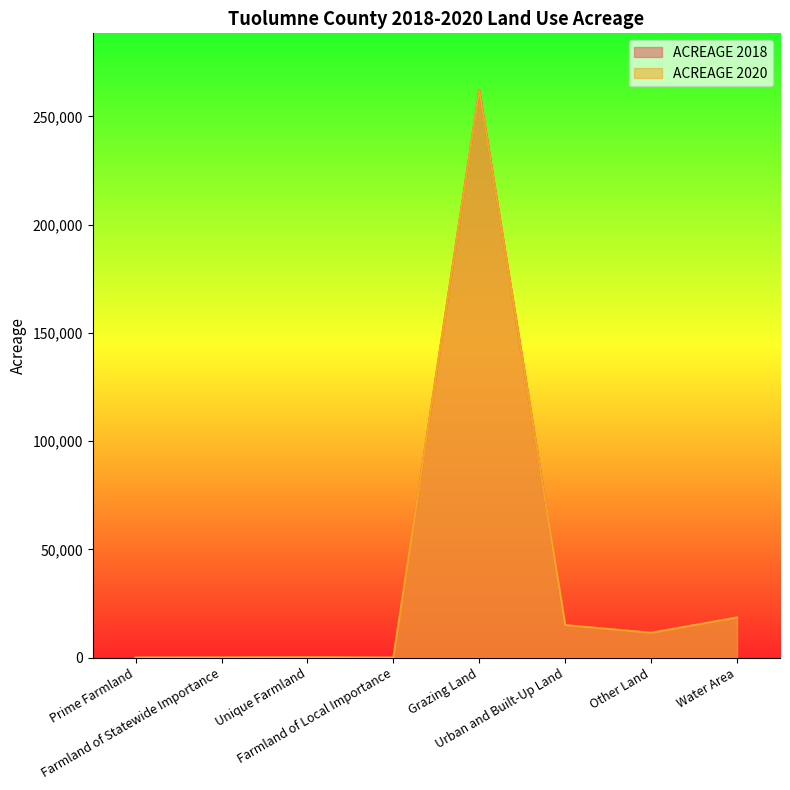

Rank the series at Unique Farmland from lowest to highest value.

ACREAGE 2018, ACREAGE 2020